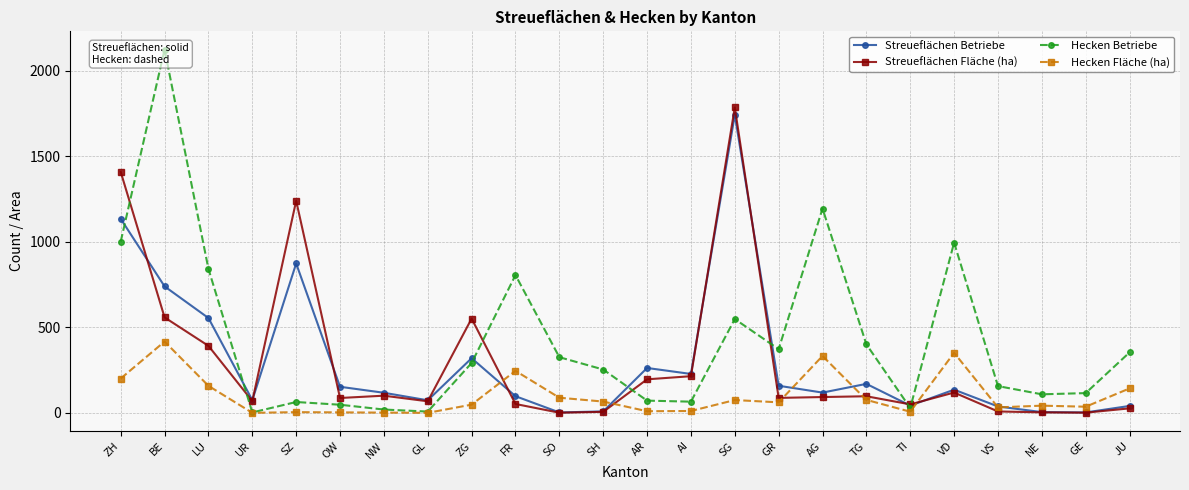

Between SH and VD, which series saw the biggest shift?

Hecken Betriebe